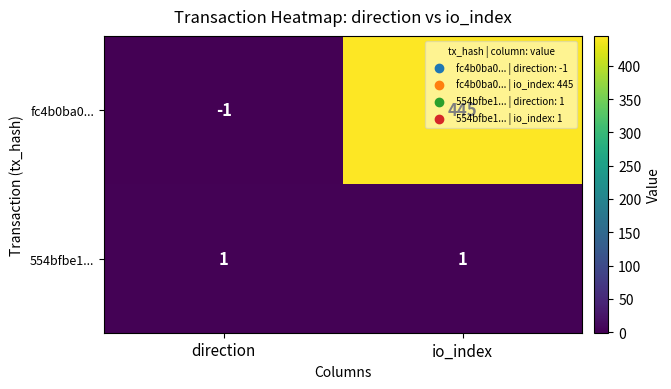

At how many categories does at least one series exceed 324?

1